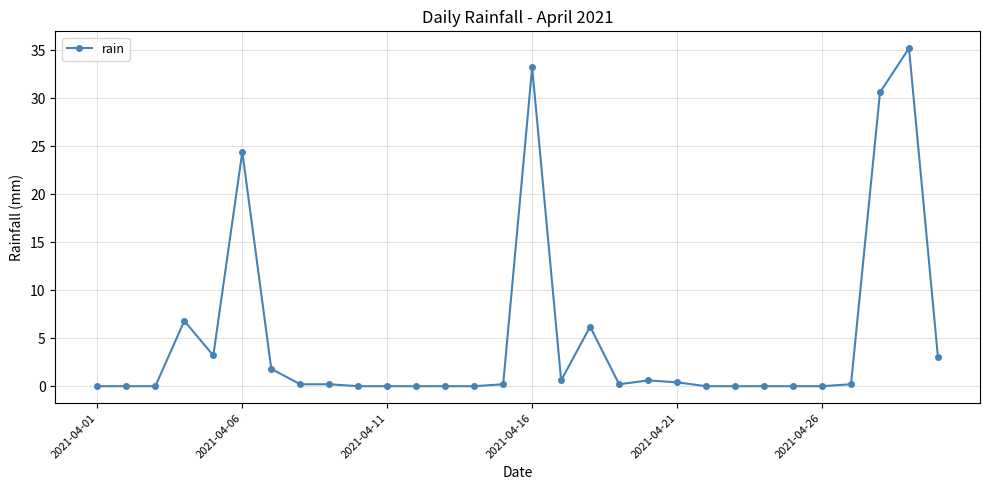

True or false: there are more than 1 points higher than both neighbors.

True